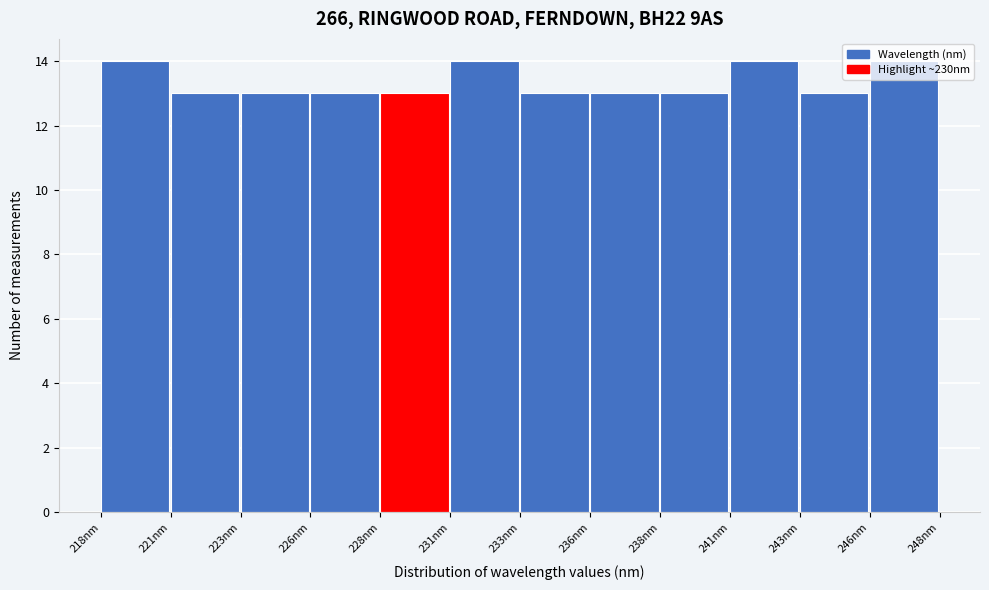

What position from the left is 231nm?

6